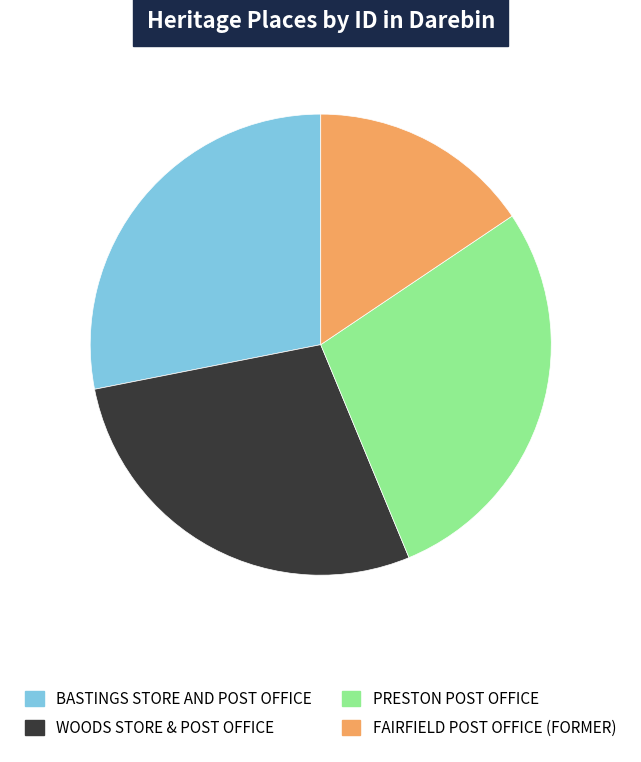

The PRESTON POST OFFICE slice represents 28% of the pie. True or false?

True